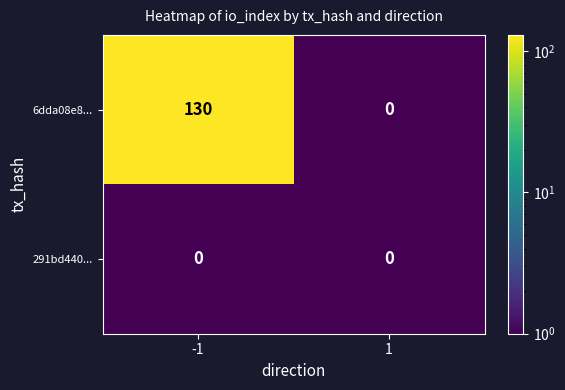

Is it true that 6dda08e8... equals -81 at 1?

False